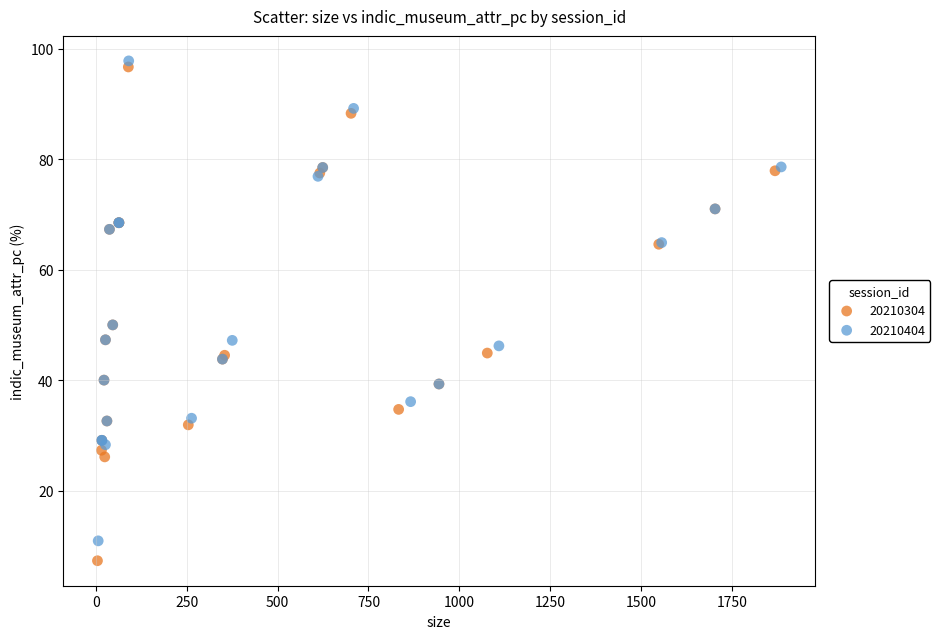

Which series has the widest spread of Y values?

20210304